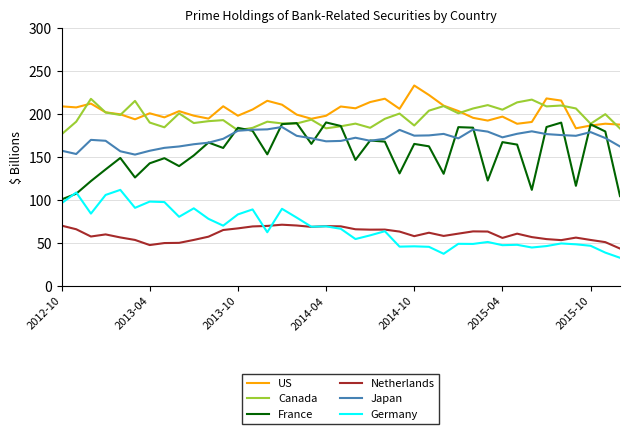

Which series has the largest range (max minus min)?

France